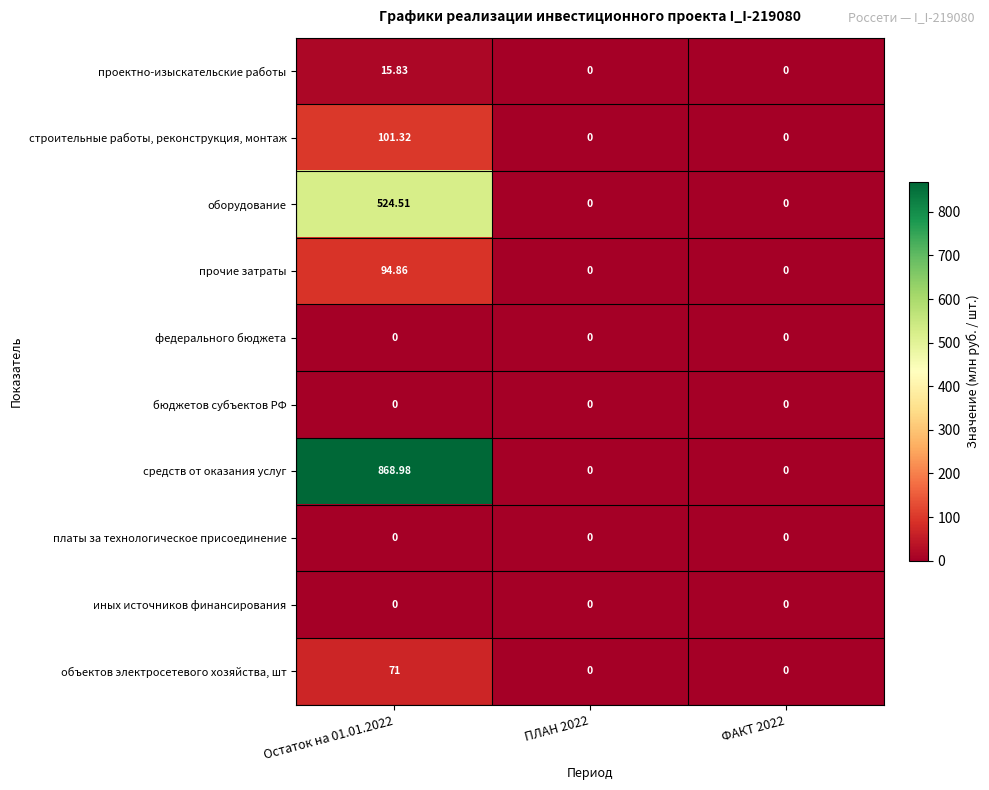

Is the value of проектно-изыскательские работы at Остаток на 01.01.2022 greater than the value of федерального бюджета at ПЛАН 2022?

Yes